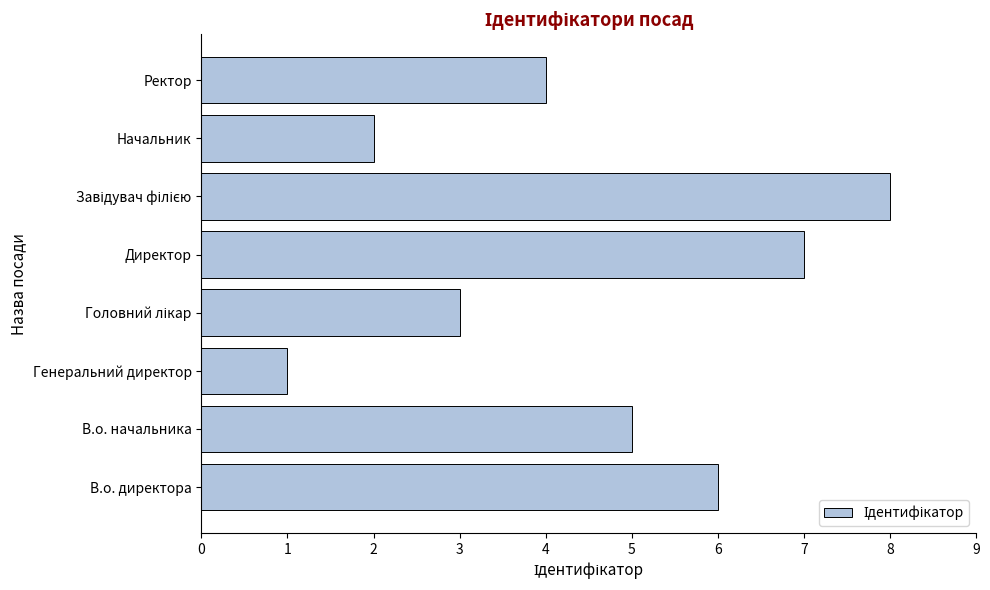

Reading bottom to top, transcribe all the data shown in this chart.

6	5	1	3	7	8	2	4